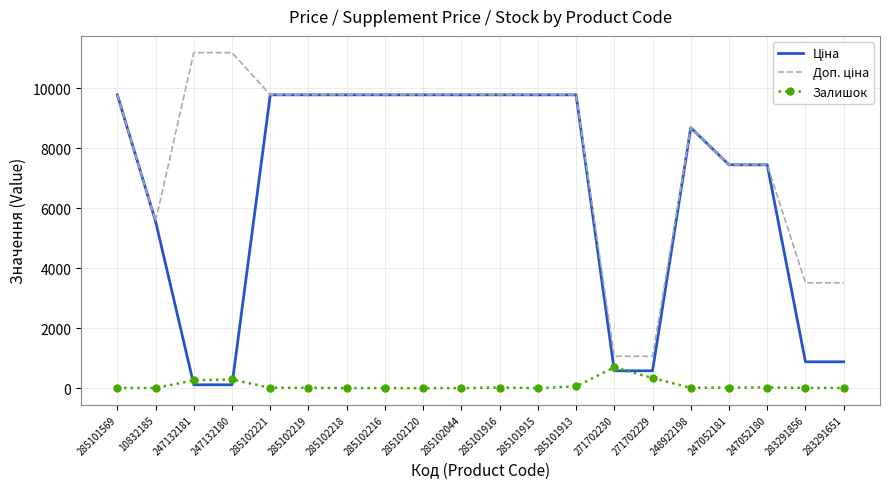

True or false: Залишок has a value of 260.0 at 247132181.

True